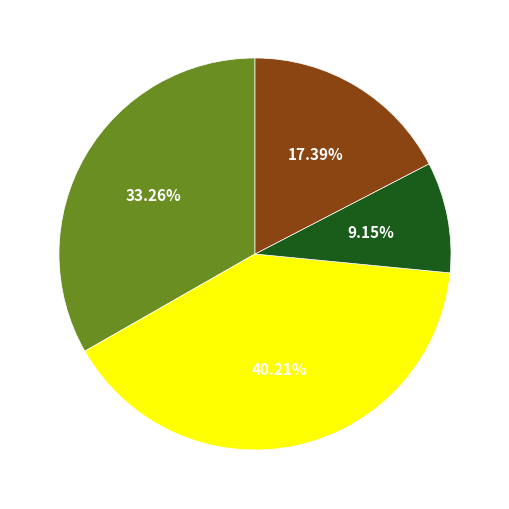

Is there a majority slice in this chart?

No